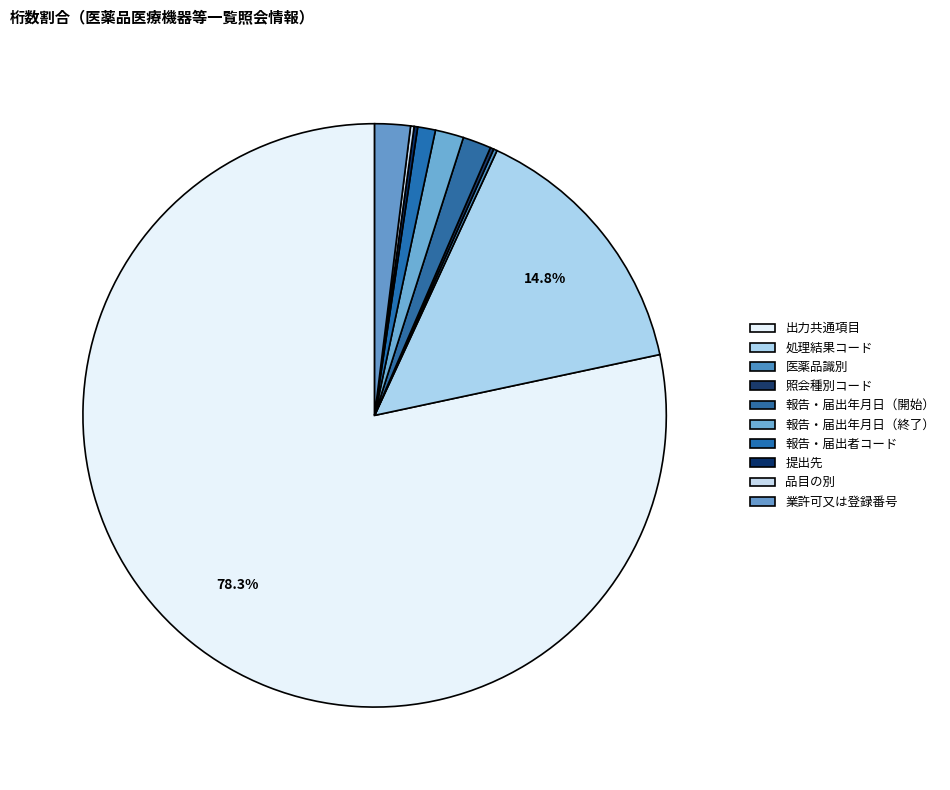

Rank the categories by value from highest to lowest.

出力共通項目, 処理結果コード, 業許可又は登録番号, 報告・届出年月日（開始）, 報告・届出年月日（終了）, 報告・届出者コード, 医薬品識別, 照会種別コード, 提出先, 品目の別